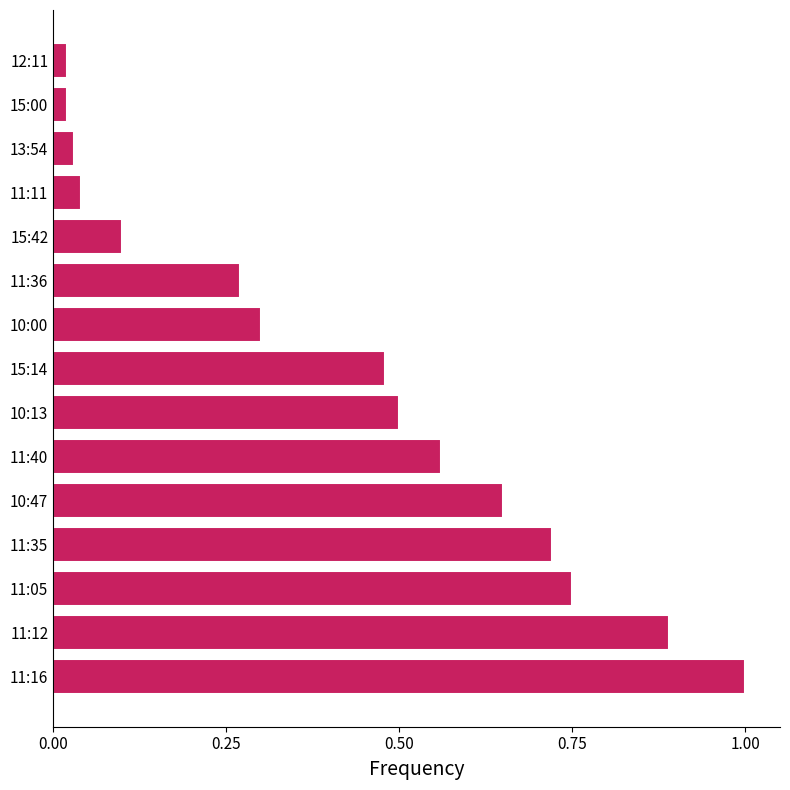

What is the maximum value shown in the chart?

1.0